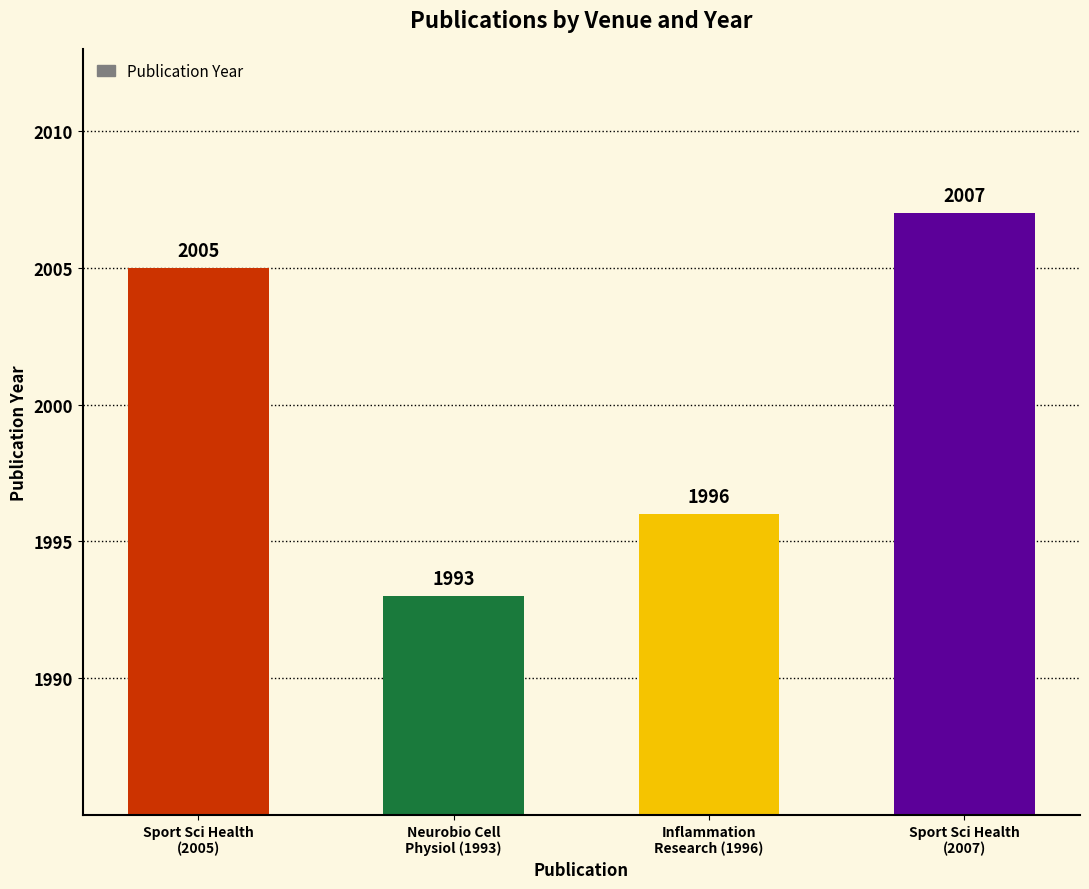

Rank the categories by value from lowest to highest.

Neurobio Cell
Physiol (1993), Inflammation
Research (1996), Sport Sci Health
(2005), Sport Sci Health
(2007)